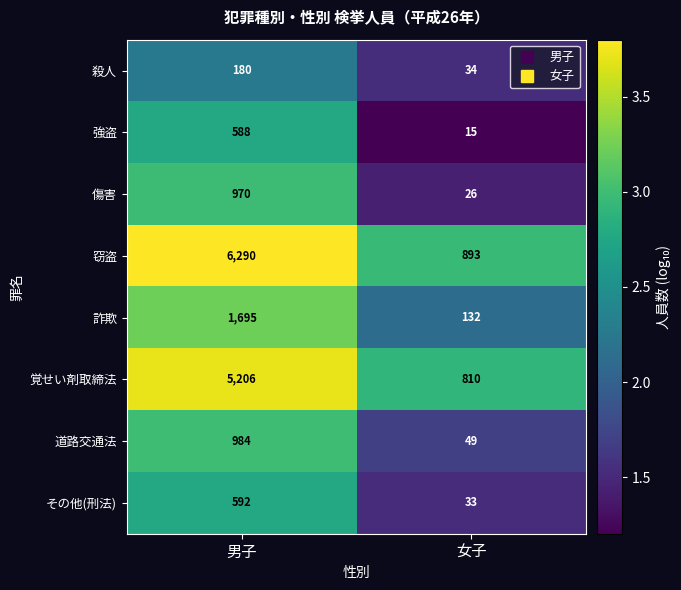

The 窃盗 series shows 595 at 女子. True or false?

False